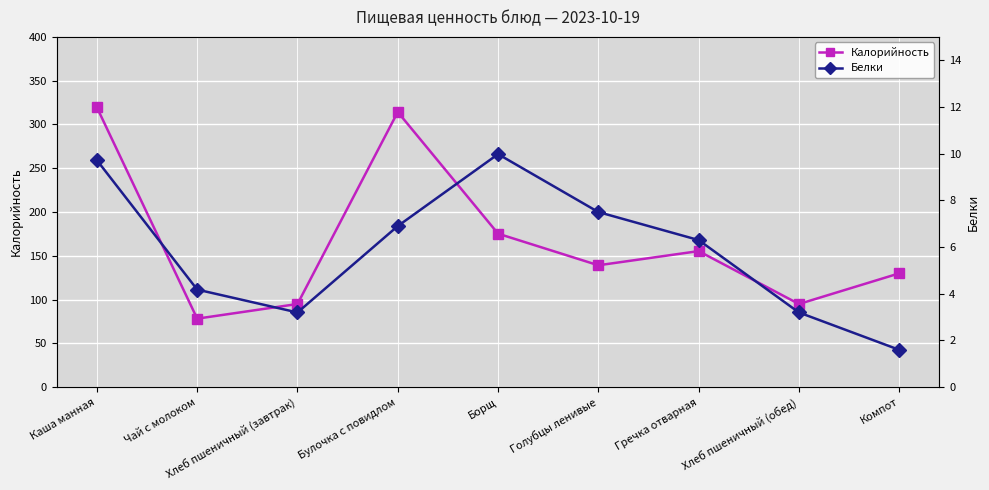

What is the sum of all Калорийность values?

1502.0